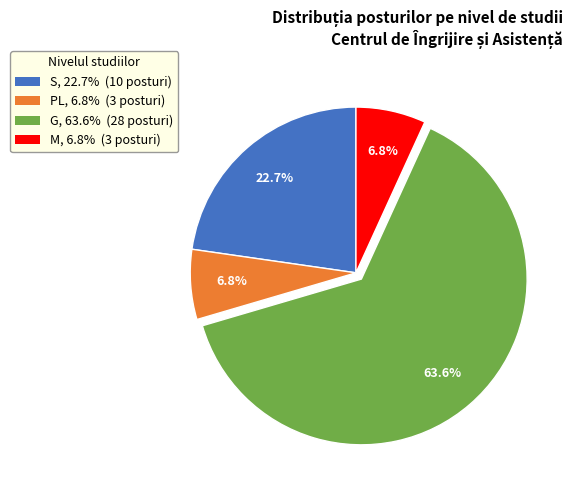

How many segments does this pie chart have?

4